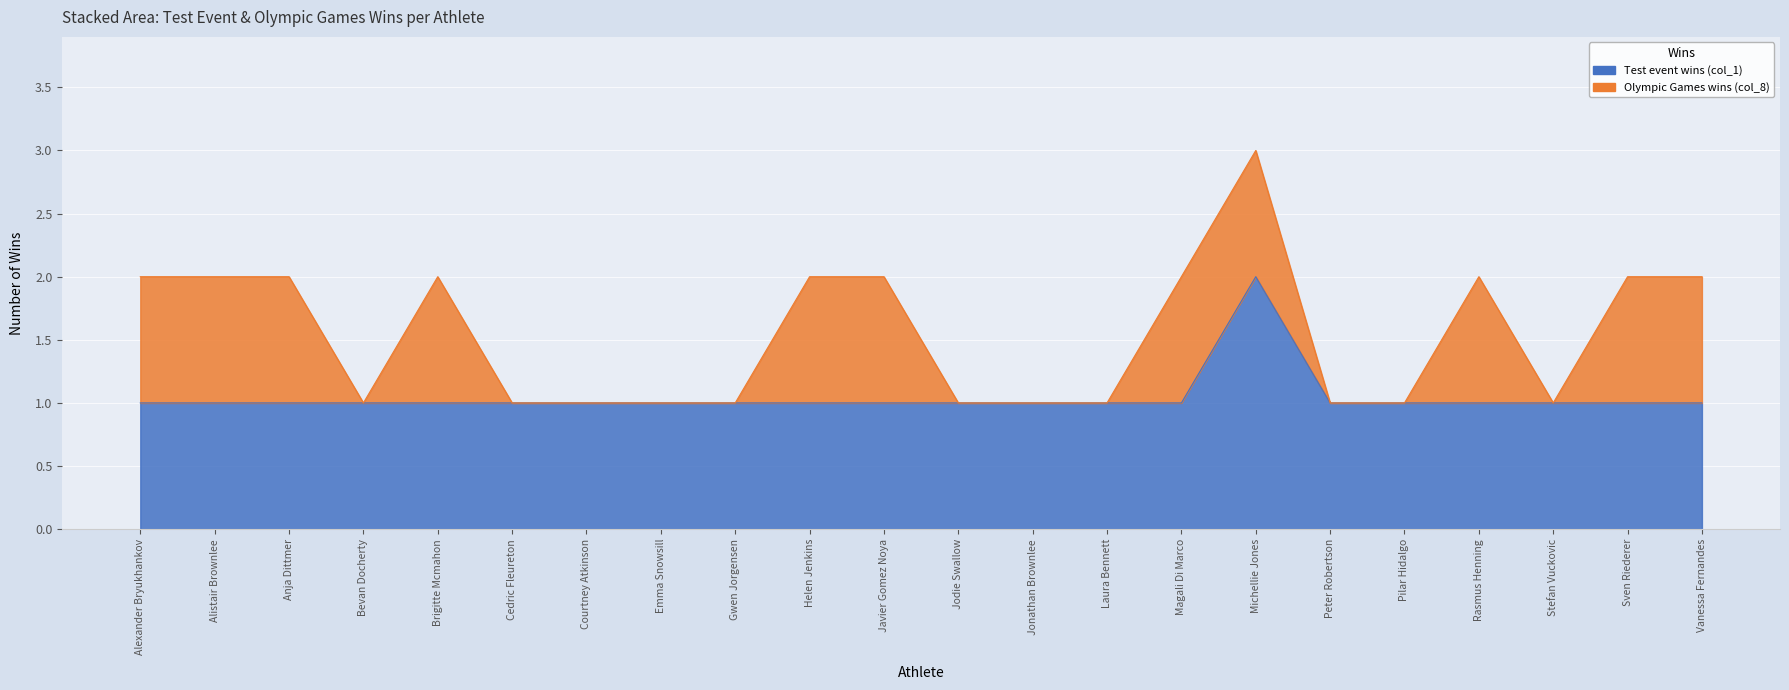

What is the label of the 10th point from the left?

Helen Jenkins